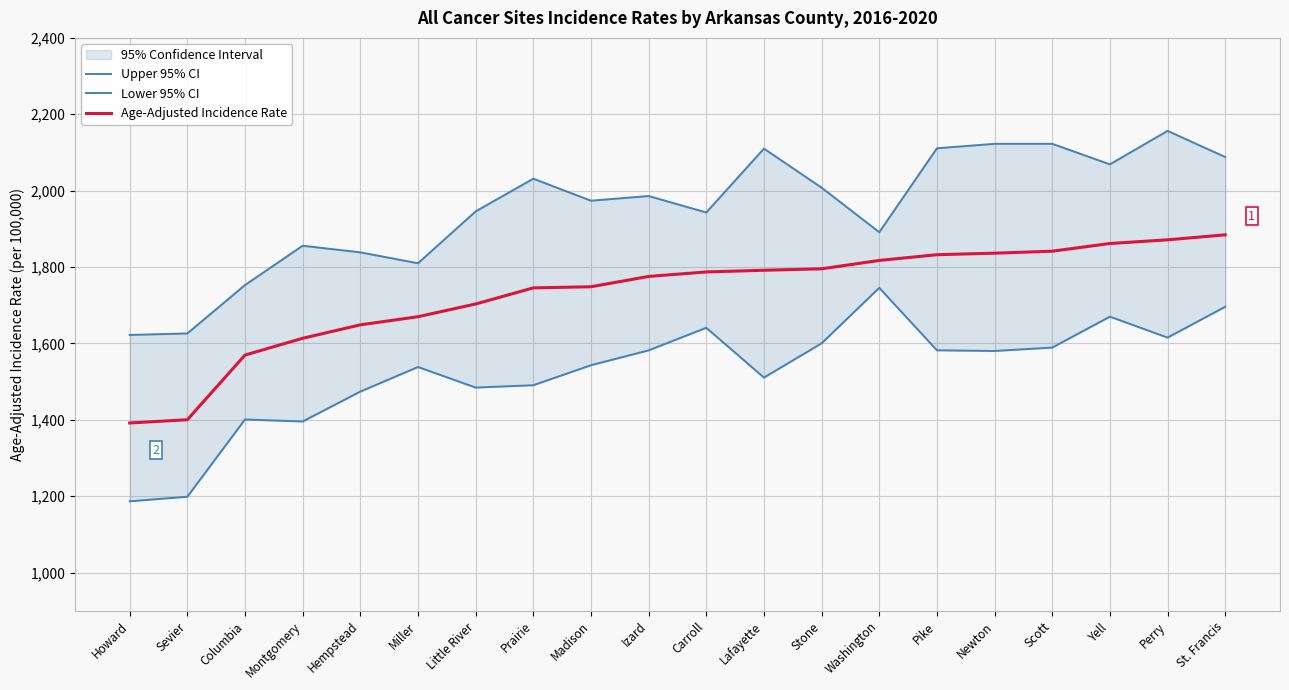

What is the difference between the Upper 95% CI values at Yell and Perry?

87.6